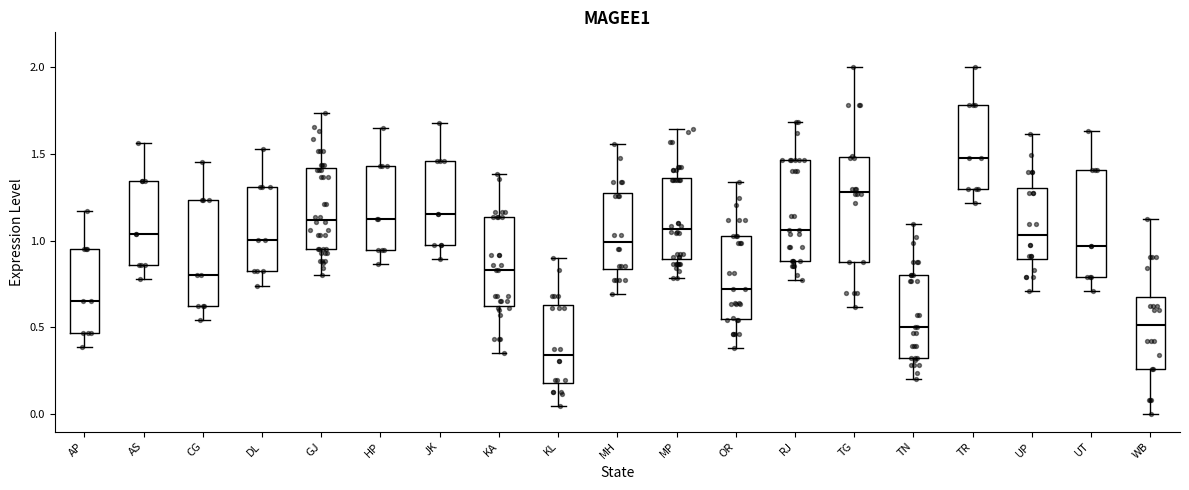

Reading left to right, transcribe this box plot: for each box, give where its median line is, the range the box spans, and where its two whiskers end, as read against the y-axis. The values are not printed on the chart, so give them approximately, as read against the axis.

AP: median 0.65, box 0.45 to 0.95, whiskers 0.40 to 1.15
AS: median 1.05, box 0.85 to 1.35, whiskers 0.80 to 1.55
CG: median 0.80, box 0.60 to 1.25, whiskers 0.55 to 1.45
DL: median 1.00, box 0.80 to 1.30, whiskers 0.75 to 1.55
GJ: median 1.10, box 0.95 to 1.40, whiskers 0.80 to 1.75
HP: median 1.15, box 0.95 to 1.45, whiskers 0.85 to 1.65
JK: median 1.15, box 0.95 to 1.45, whiskers 0.90 to 1.70
KA: median 0.85, box 0.60 to 1.15, whiskers 0.35 to 1.40
KL: median 0.35, box 0.20 to 0.65, whiskers 0.05 to 0.90
MH: median 1.00, box 0.85 to 1.30, whiskers 0.70 to 1.55
MP: median 1.05, box 0.90 to 1.35, whiskers 0.80 to 1.65
OR: median 0.70, box 0.55 to 1.05, whiskers 0.40 to 1.35
RJ: median 1.05, box 0.90 to 1.45, whiskers 0.75 to 1.70
TG: median 1.30, box 0.90 to 1.50, whiskers 0.60 to 2.00
TN: median 0.50, box 0.30 to 0.80, whiskers 0.20 to 1.10
TR: median 1.50, box 1.30 to 1.80, whiskers 1.20 to 2.00
UP: median 1.05, box 0.90 to 1.30, whiskers 0.70 to 1.60
UT: median 0.95, box 0.80 to 1.40, whiskers 0.70 to 1.65
WB: median 0.50, box 0.25 to 0.70, whiskers 0.00 to 1.10